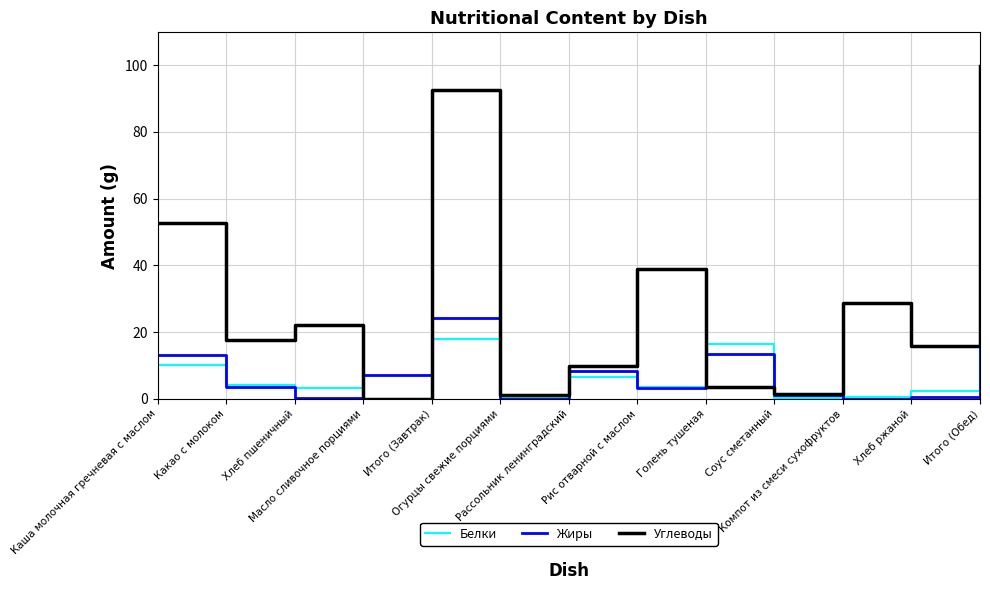

Which series has the largest range (max minus min)?

Углеводы